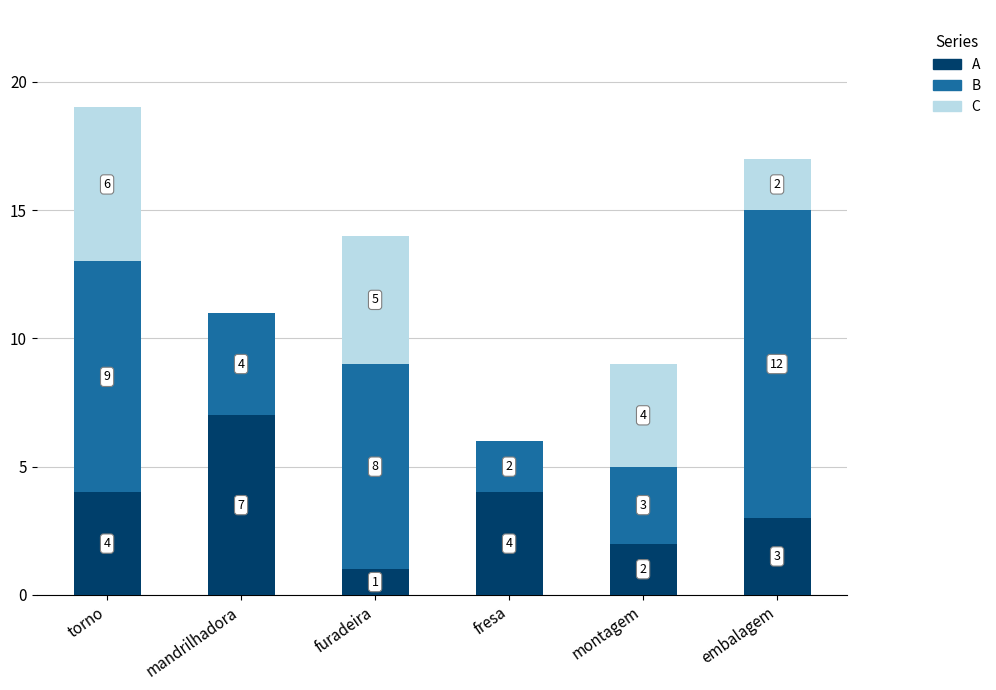

The A series shows 4 at torno. True or false?

True